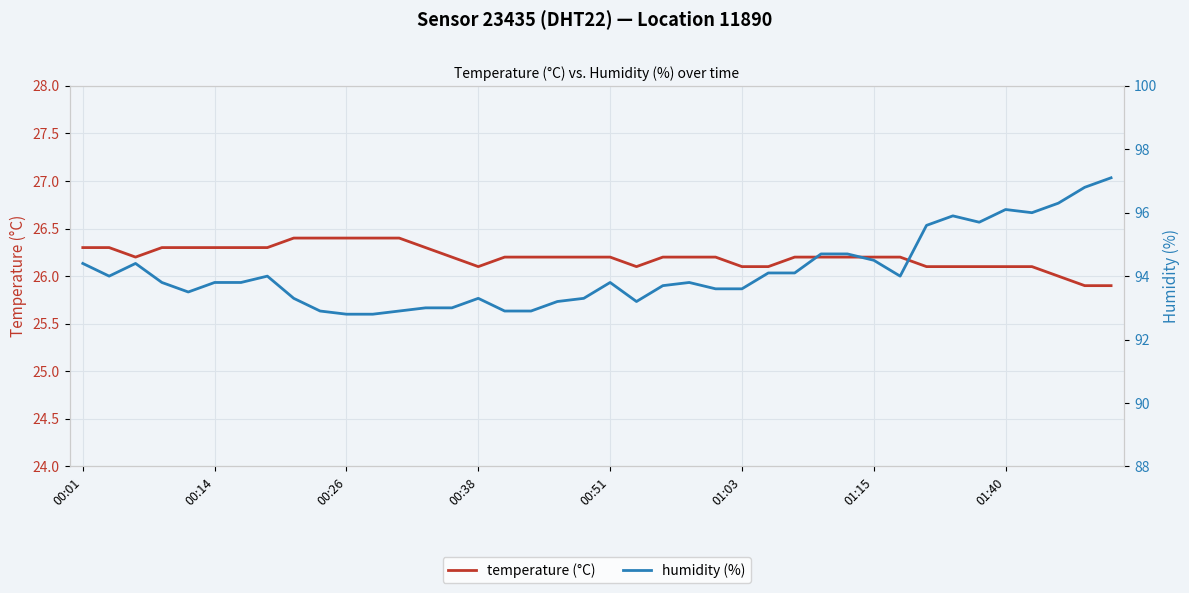

What are all the series names shown in the legend?

temperature (°C), humidity (%)